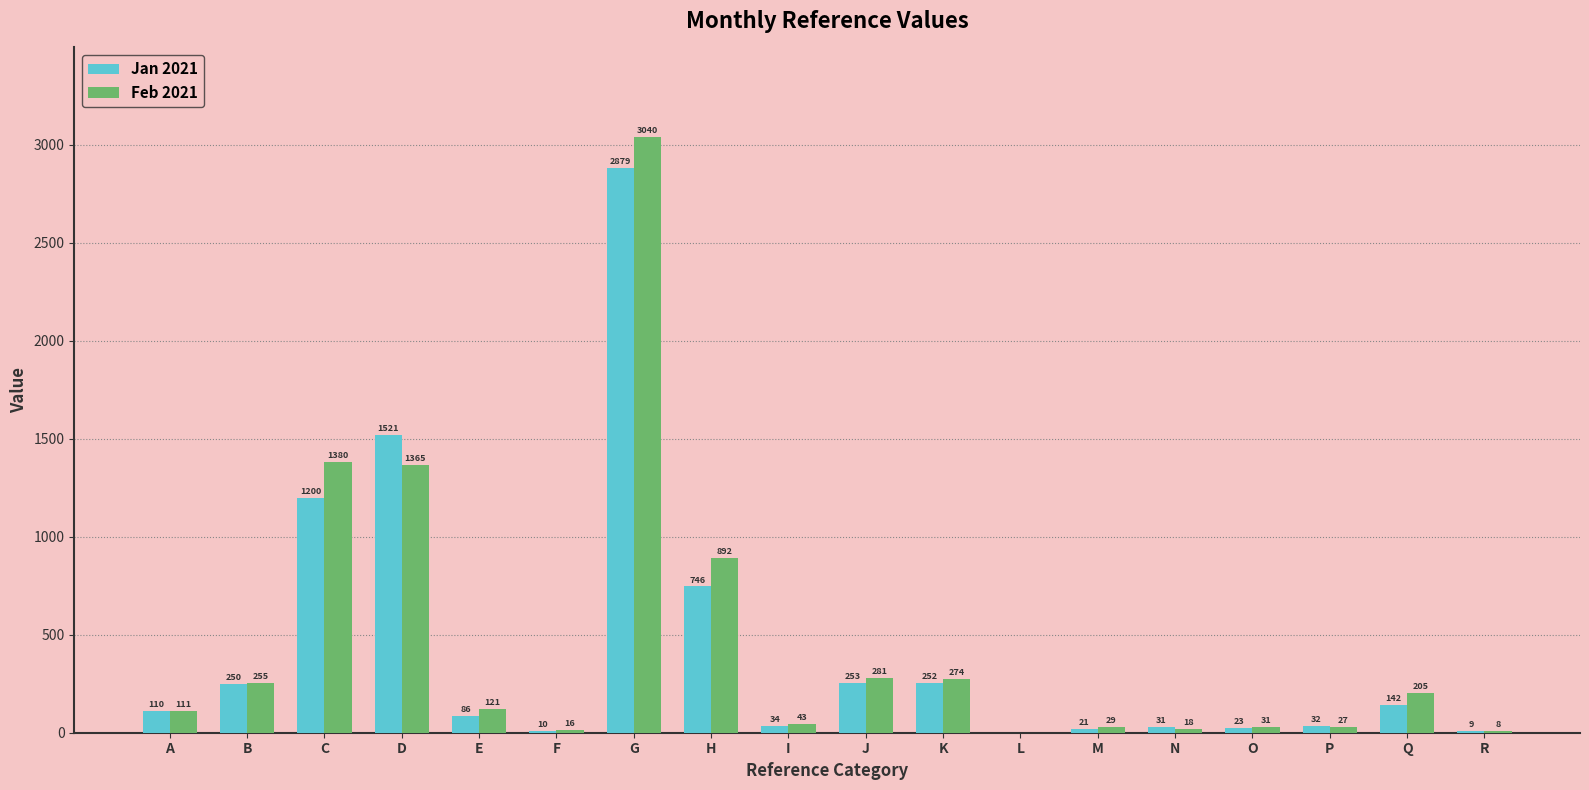

Read the Feb 2021 value at E, to the nearest 50.

100